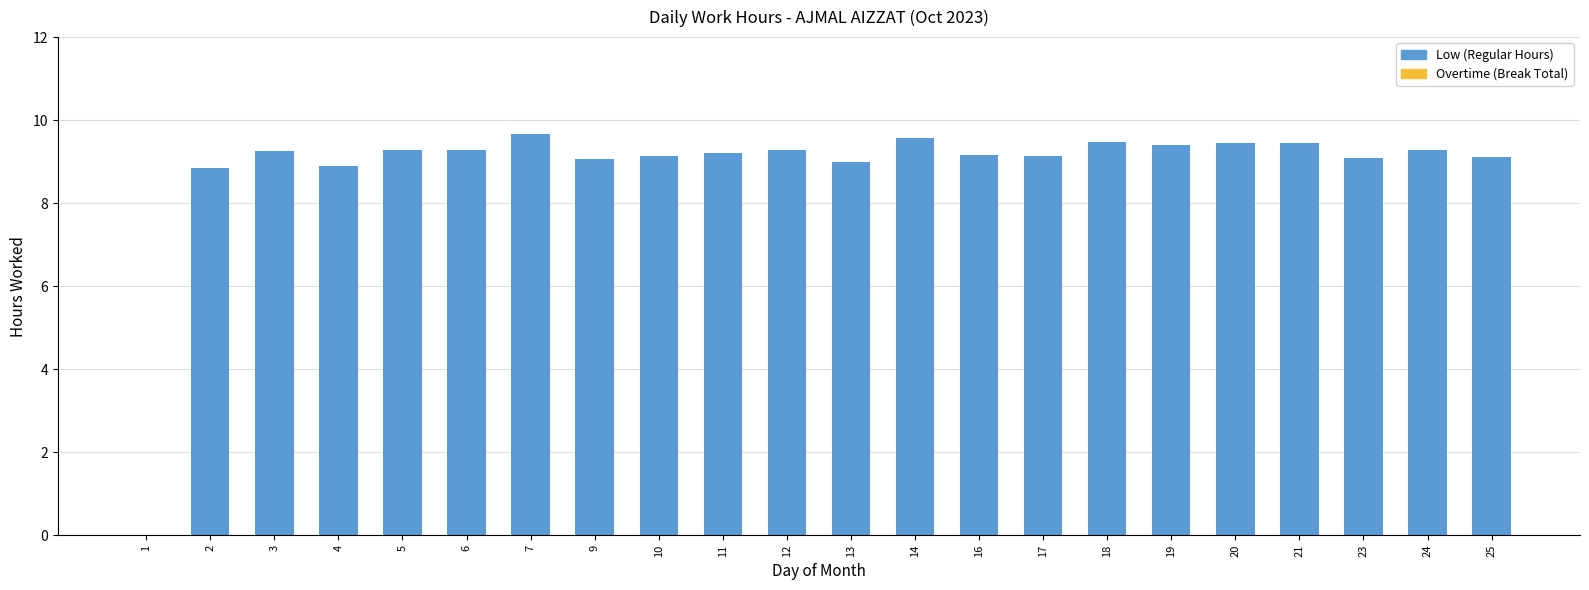

What is the sum of all values?

194.0